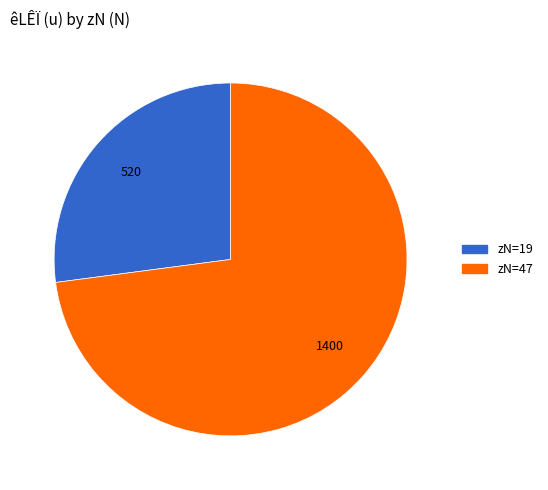

How many segments does this pie chart have?

2